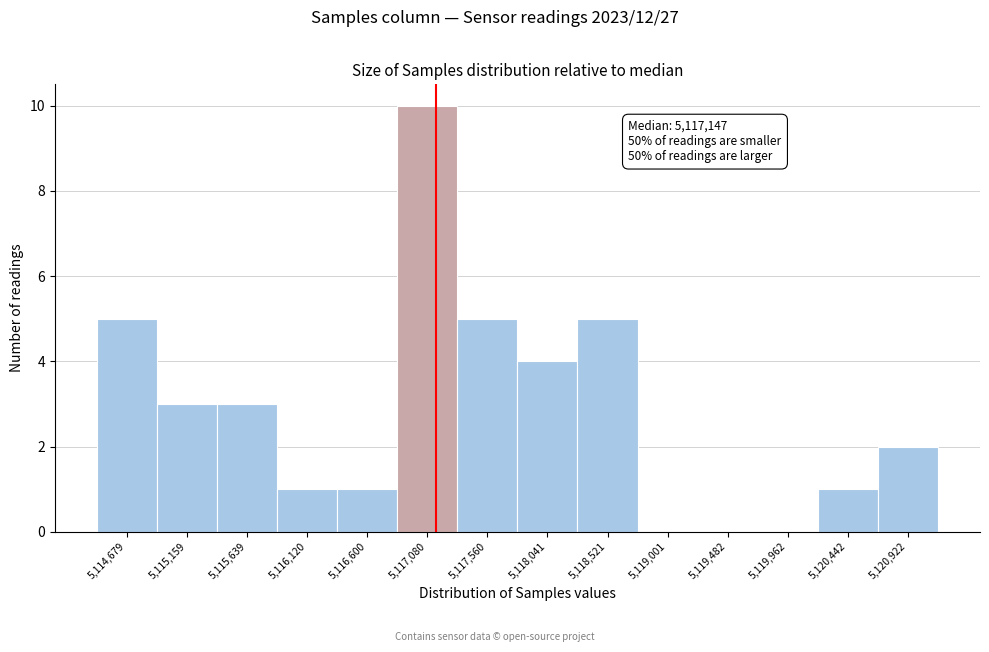

Over which range of the x-axis is the bar tallest?

5116850 to 5117300